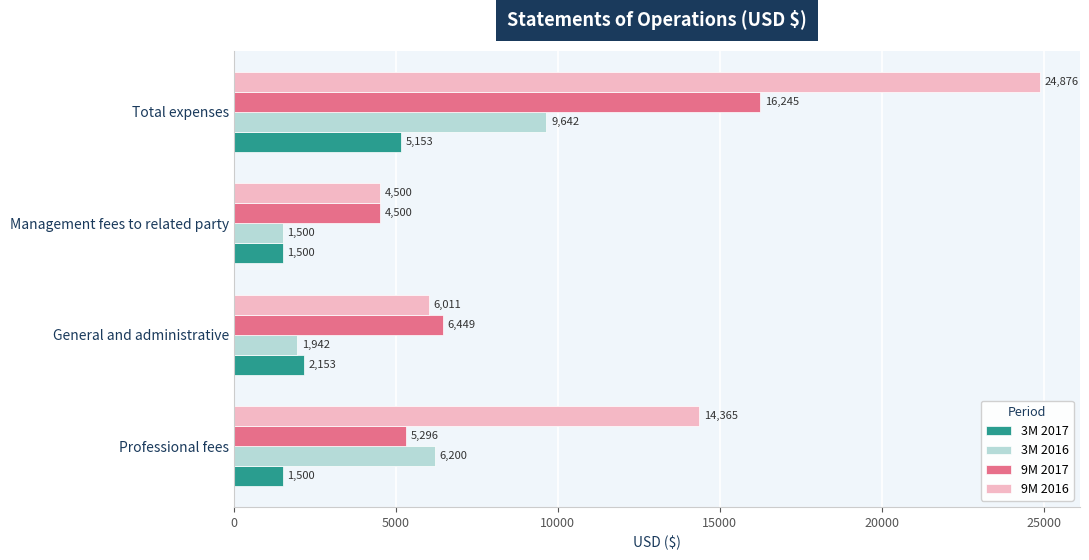

What is the sum of all 3M 2017 values?

10306